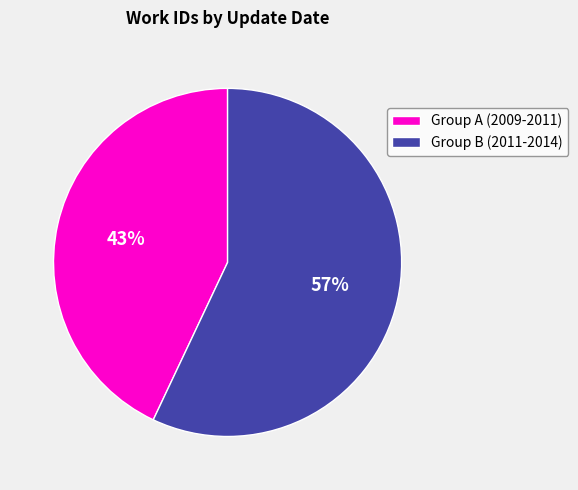

True or false: Group A (2009-2011) accounts for 49% of the total.

False